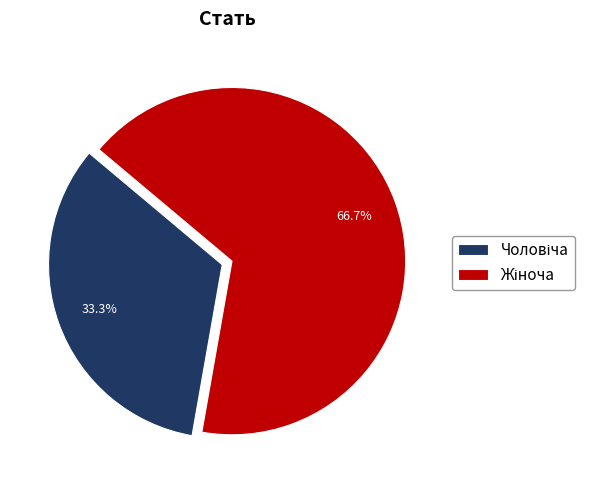

Is there any slice that represents more than half of the pie?

Yes